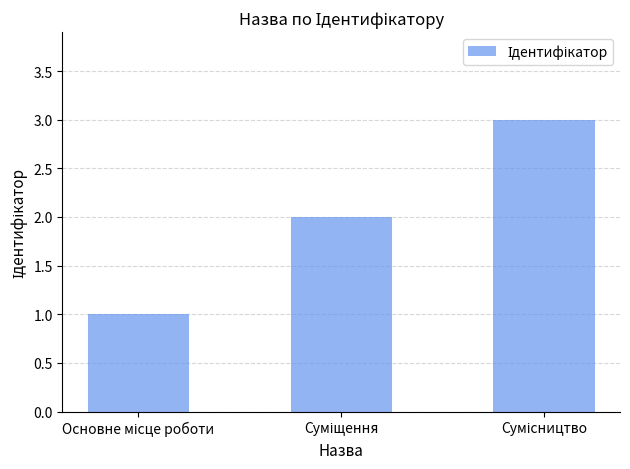

What is the sum of all values?

6